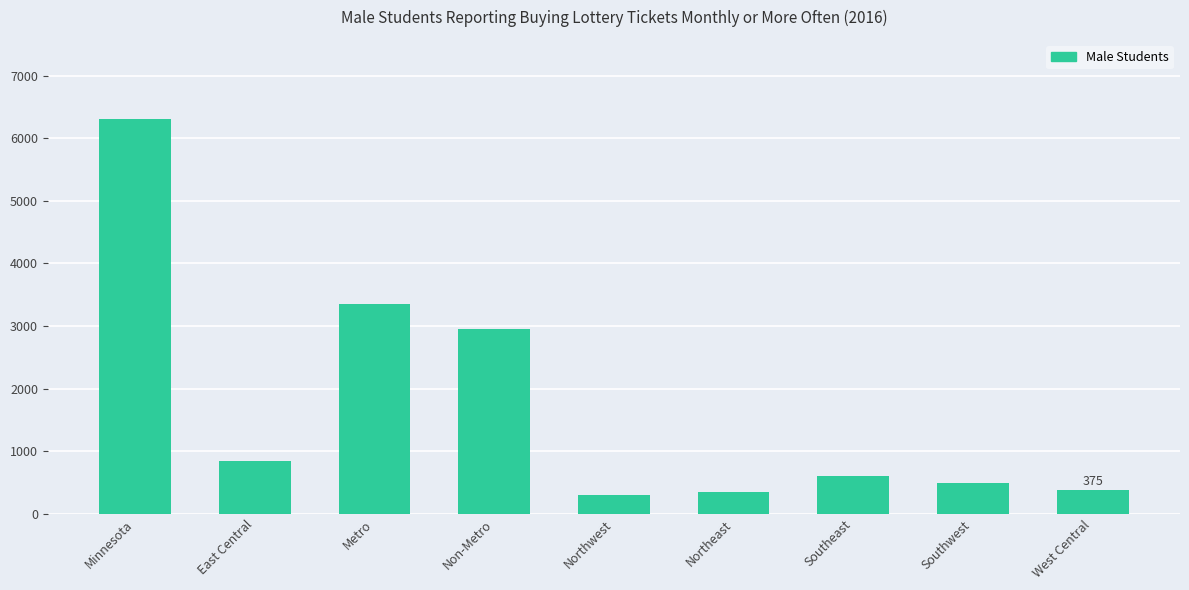

What is the difference between the maximum and minimum values?

6007